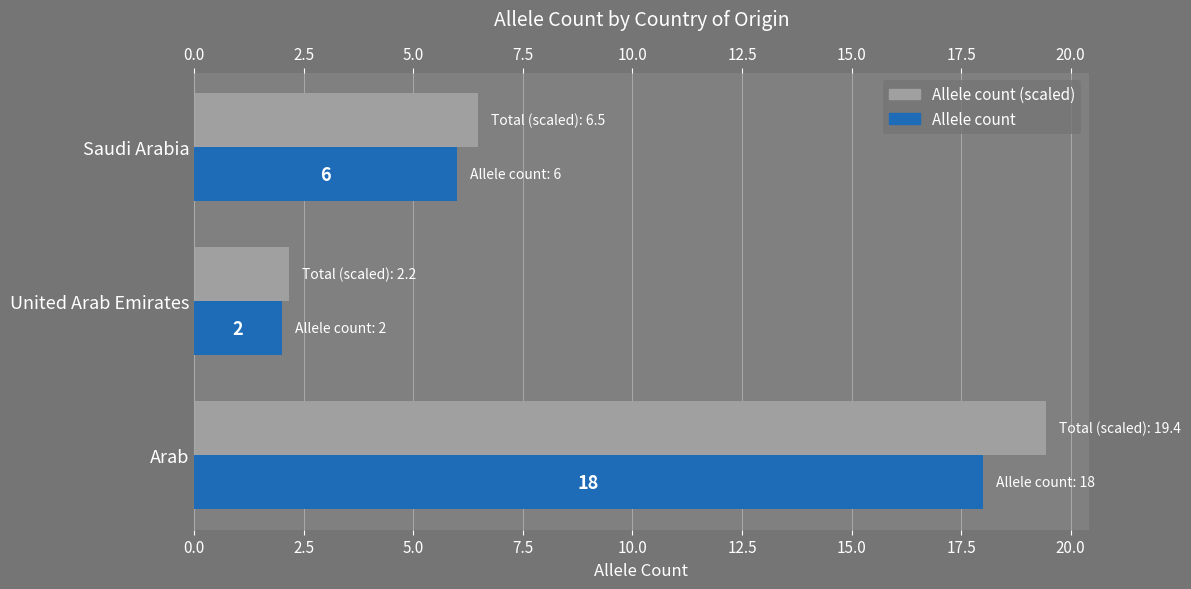

At Saudi Arabia, list the series in order from smallest to largest.

Allele count, Total (scaled)